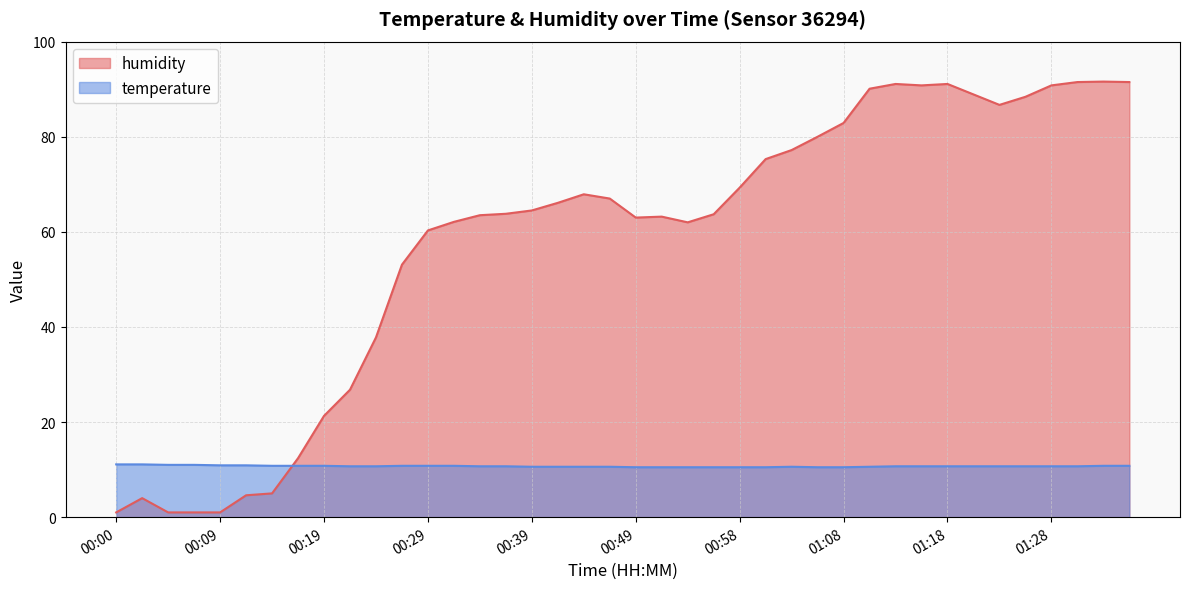

What is the difference between the highest and lowest values at 00:58?

58.8